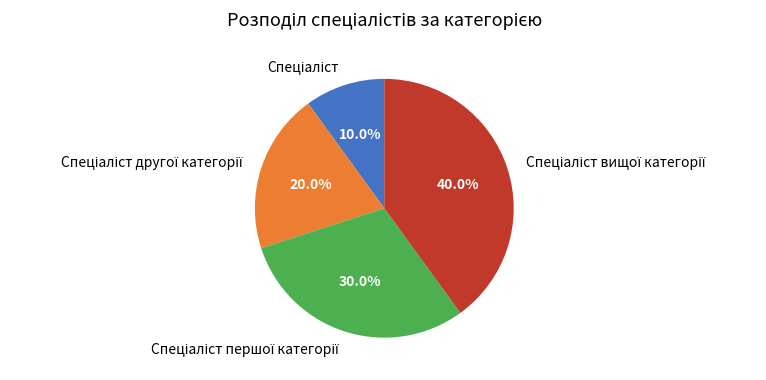

Is there a majority slice in this chart?

No